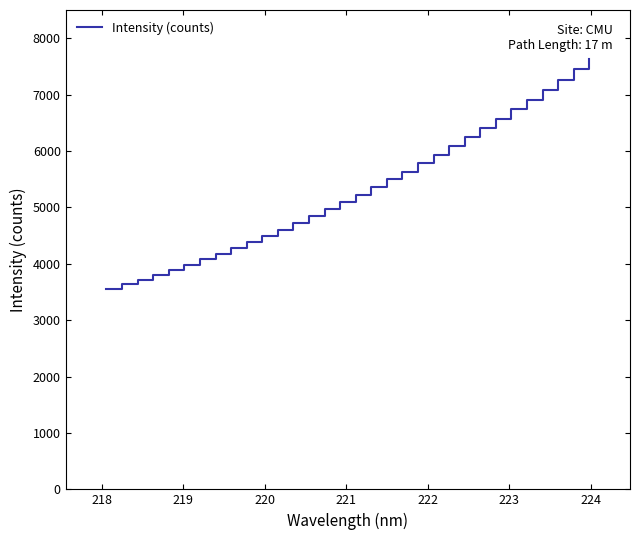

What is the minimum value shown in the chart?

3554.8